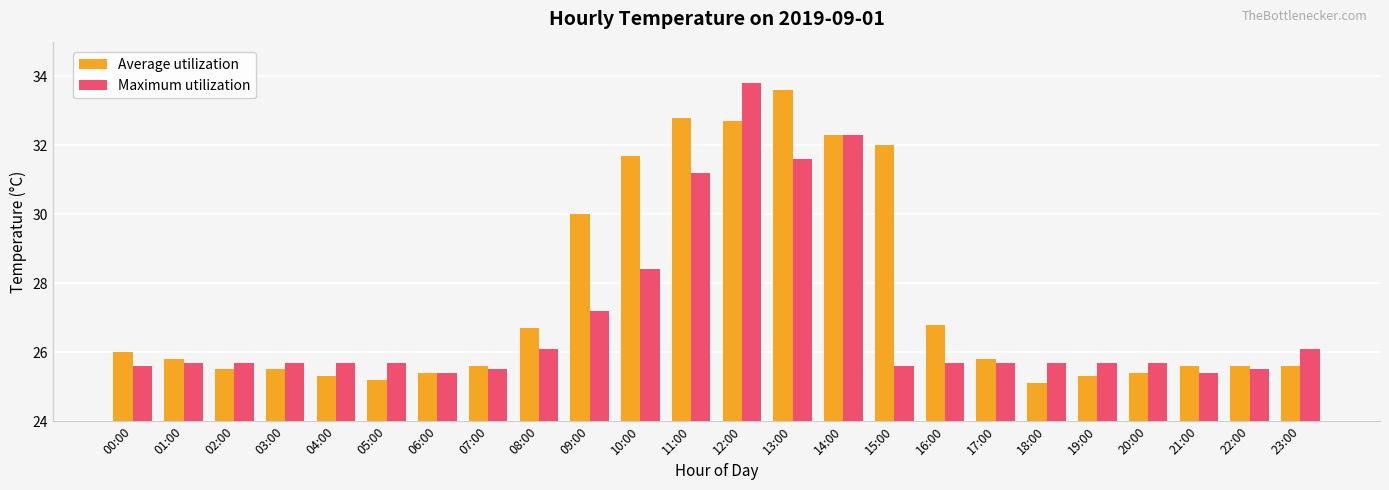

What is the average value of the Maximum utilization series?

26.9